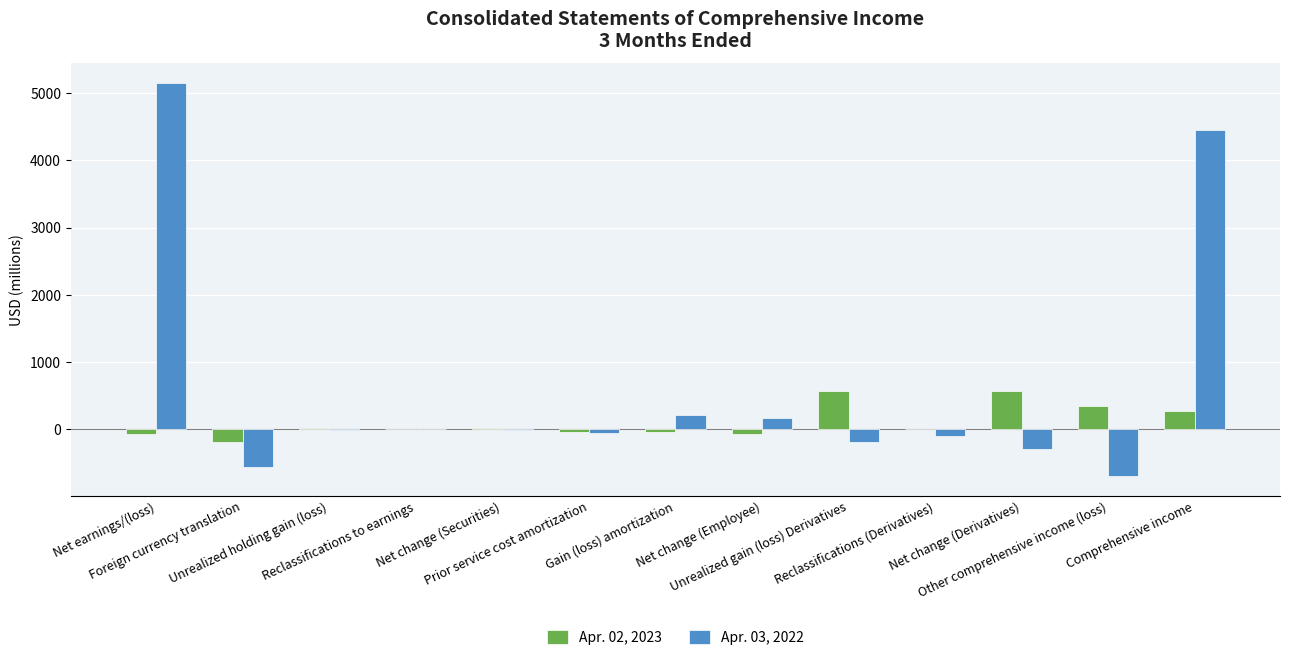

What are all the series names shown in the legend?

Apr. 02, 2023, Apr. 03, 2022